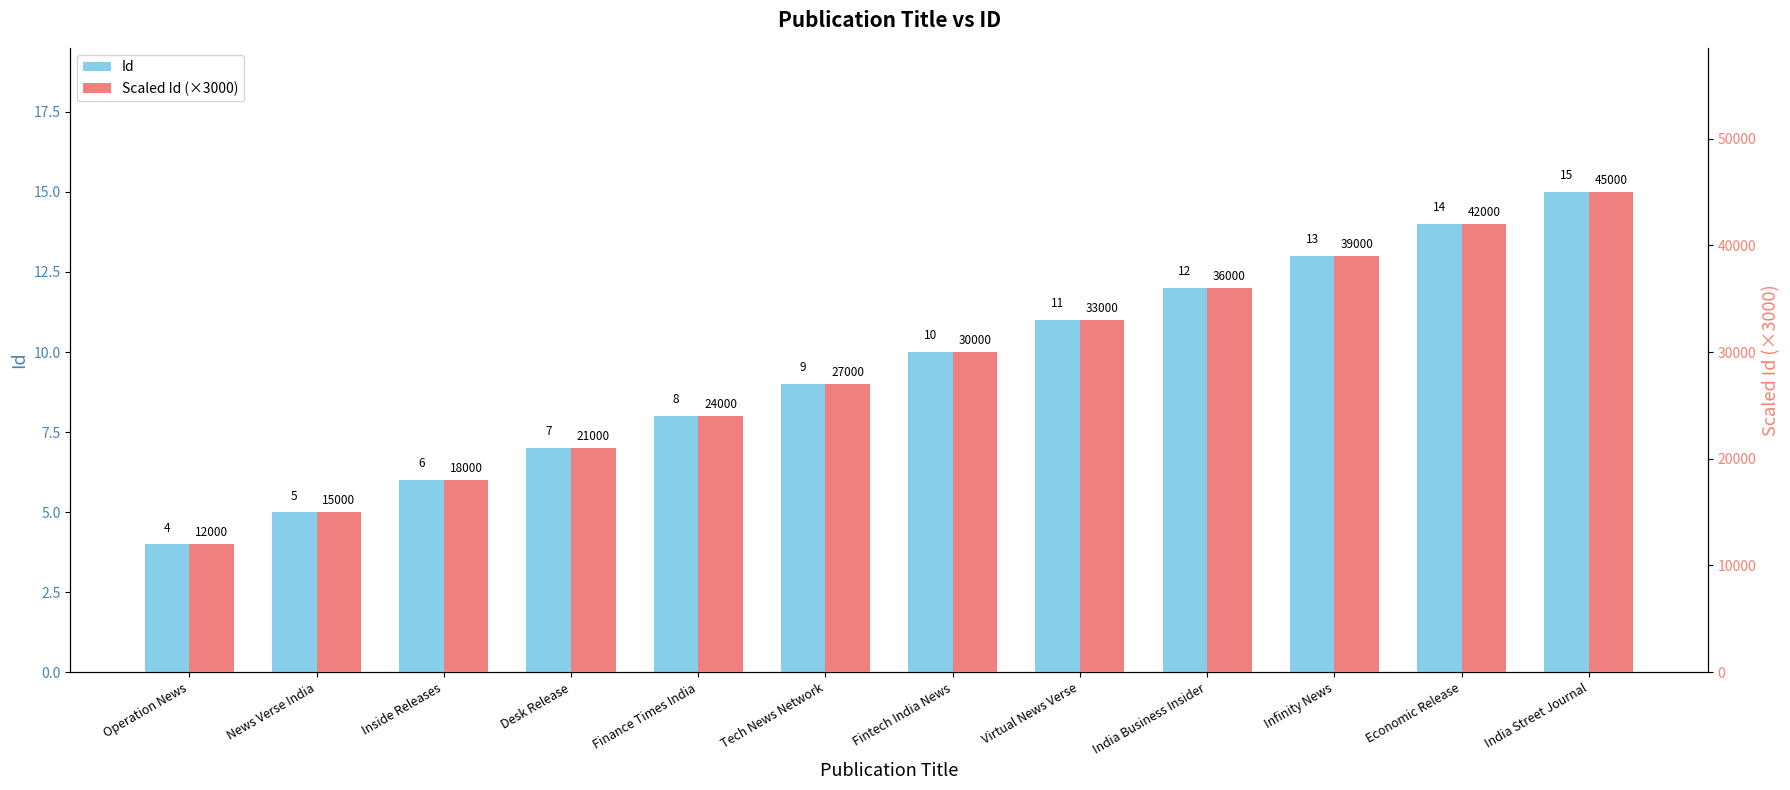

What is the greatest value displayed?

45000